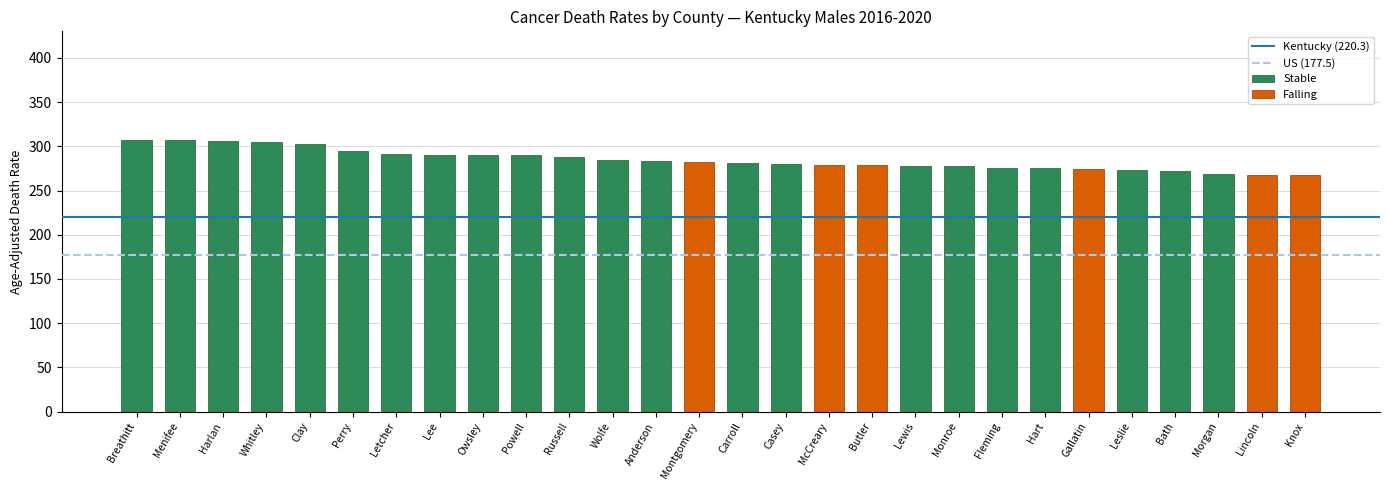

What is the label of the 2nd bar from the left?

Menifee